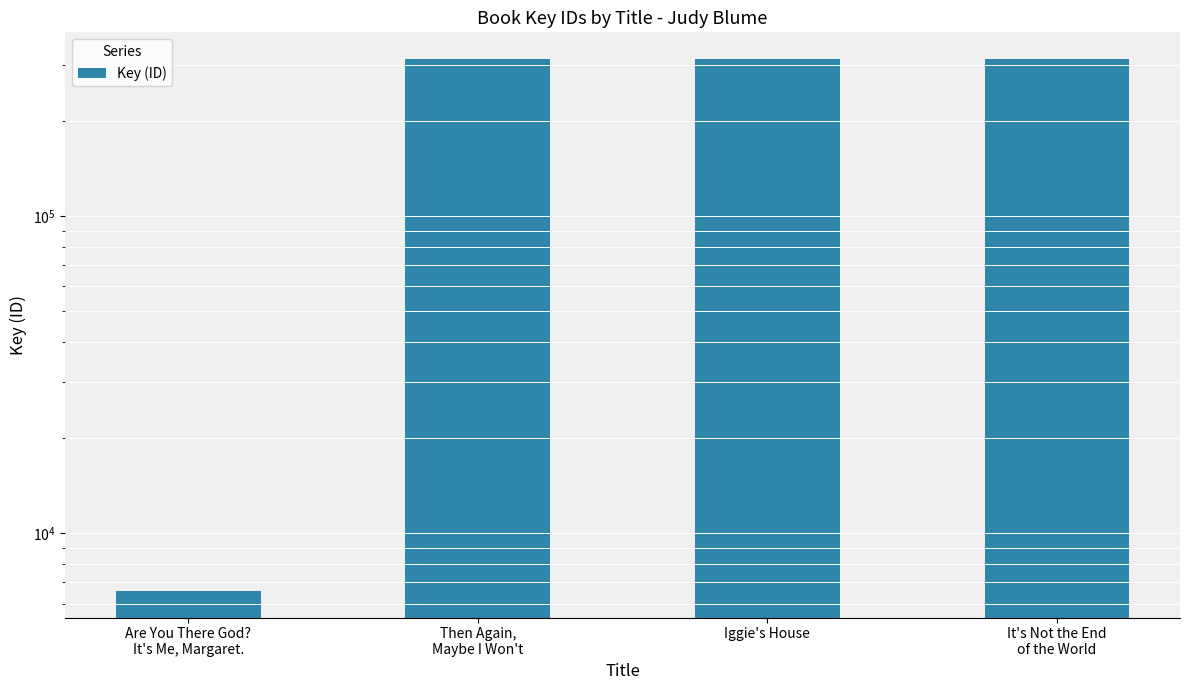

The chart shows a value of 110834 at Then Again,
Maybe I Won't. True or false?

False